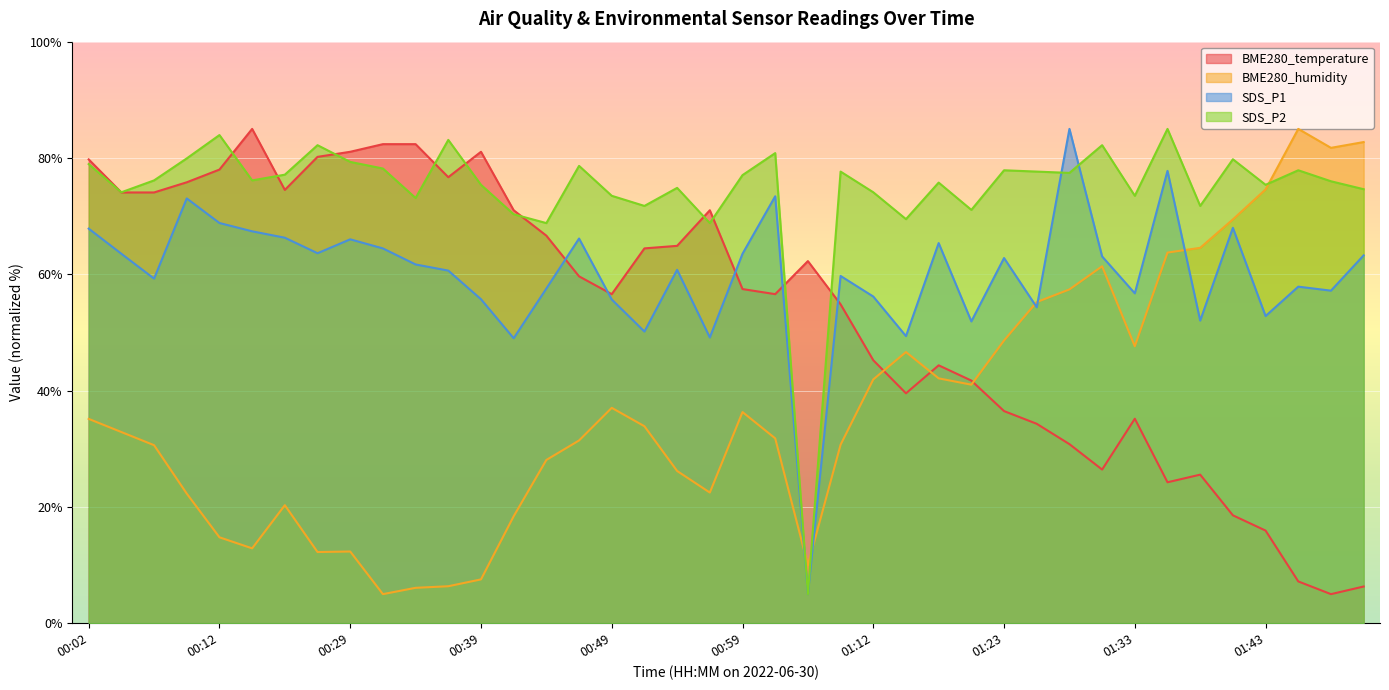

How many data points in BME280_humidity are above 33?

20